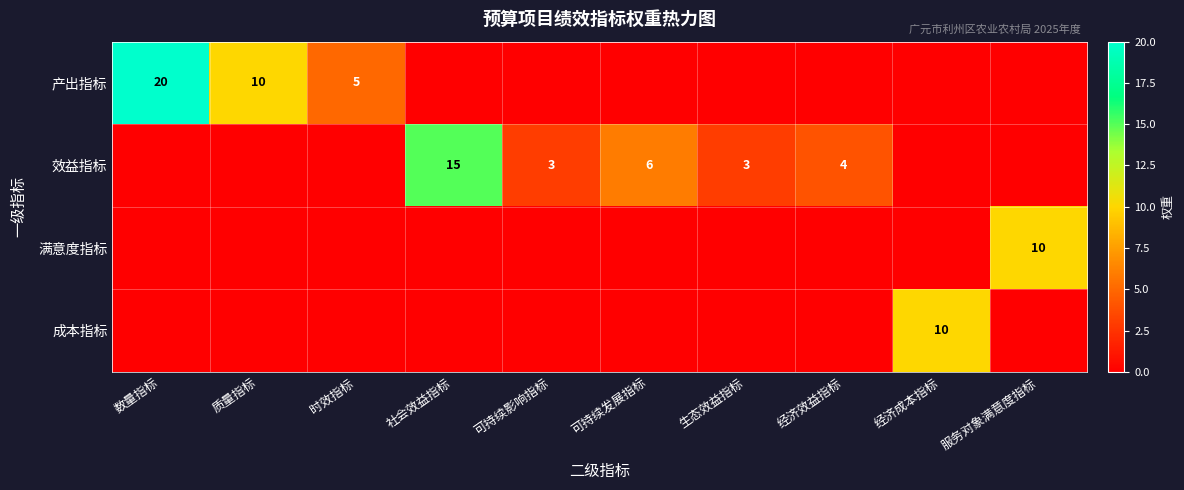

Which series changed the most between 质量指标 and 社会效益指标?

效益指标